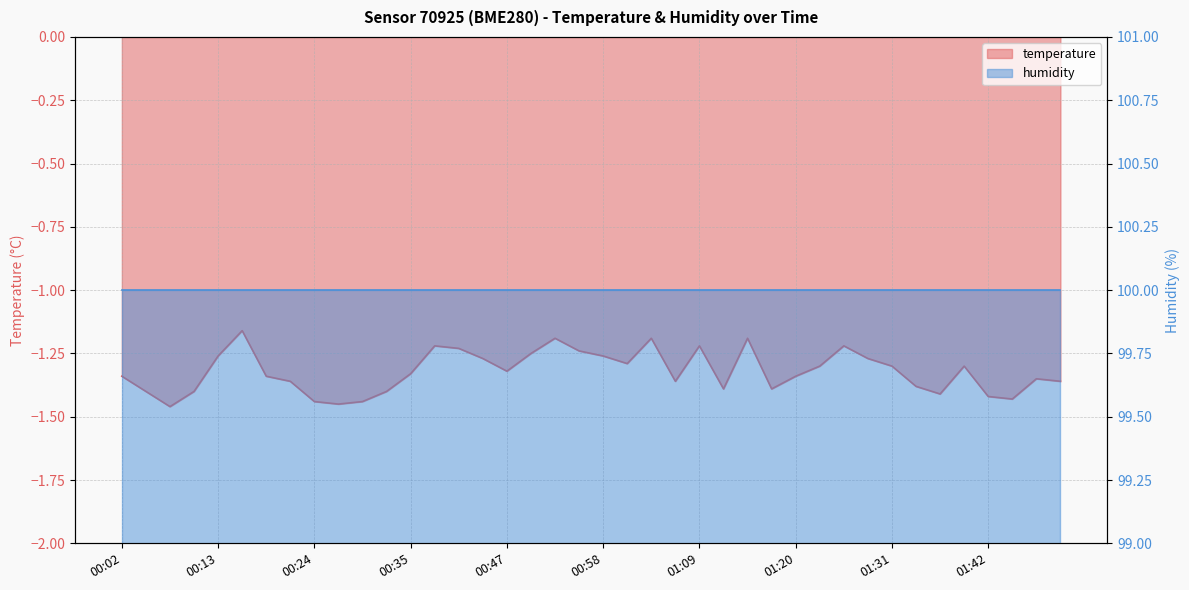

What is the label of the 6th point from the left?

00:16